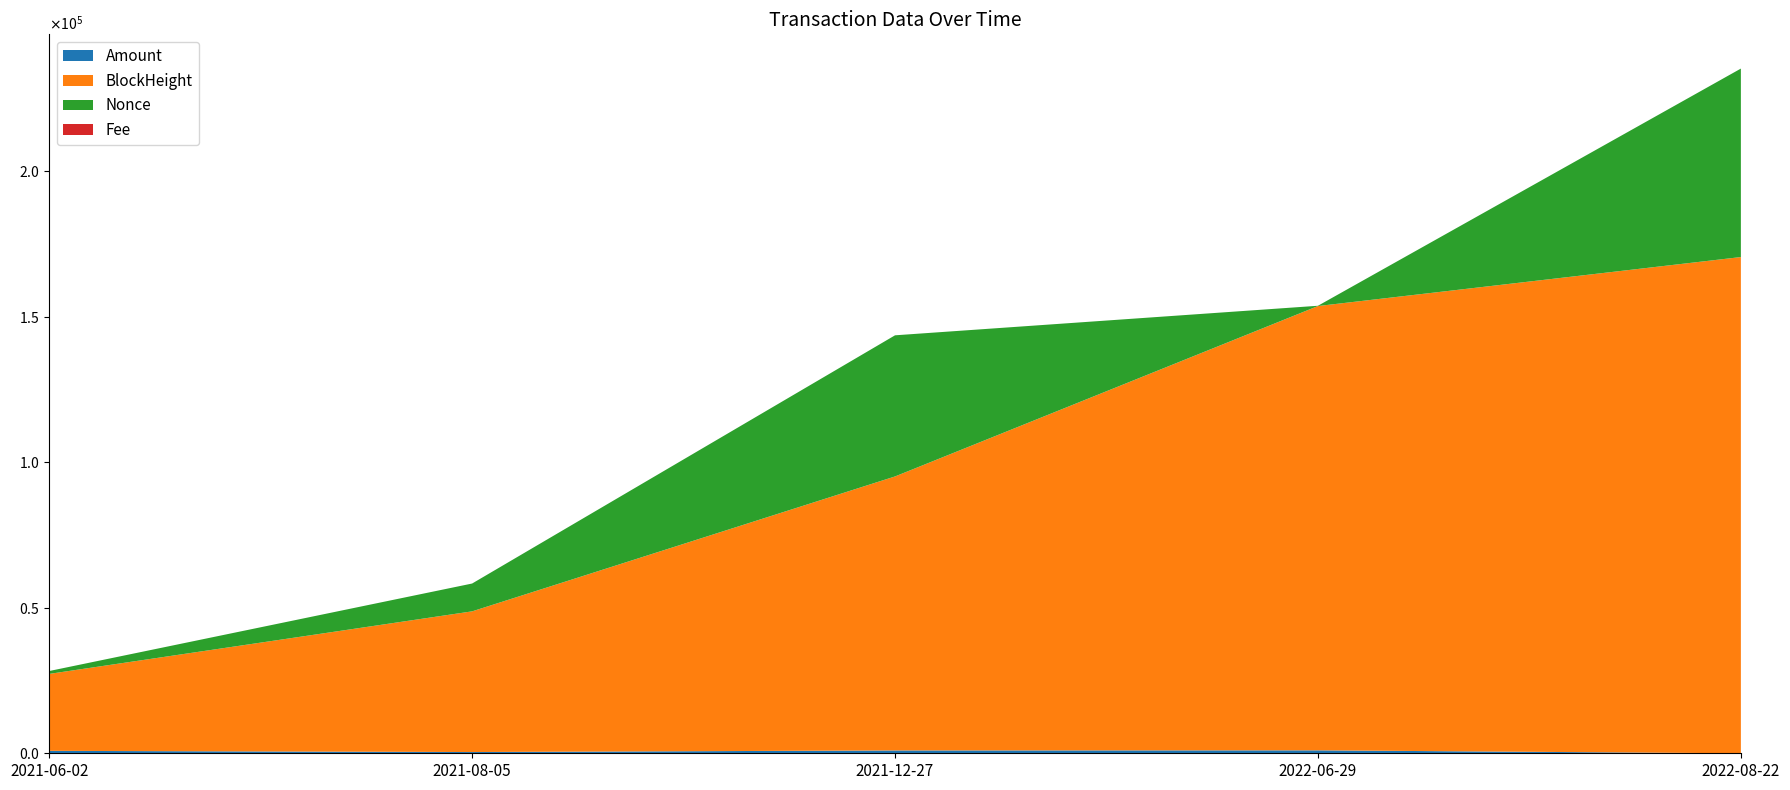

Reading right to left, what are all the values shown in this chart?

Amount: 2022-08-22=3.1	2022-06-29=1013.0	2021-12-27=975.3	2021-08-05=424.1	2021-06-02=833.6
BlockHeight: 2022-08-22=170549.0	2022-06-29=152702.0	2021-12-27=94171.0	2021-08-05=48355.0	2021-06-02=26449.0
Nonce: 2022-08-22=64779.0	2022-06-29=92.0	2021-12-27=48507.0	2021-08-05=9563.0	2021-06-02=988.0
Fee: 2022-08-22=0.0	2022-06-29=0.0	2021-12-27=0.0	2021-08-05=0.0	2021-06-02=0.0